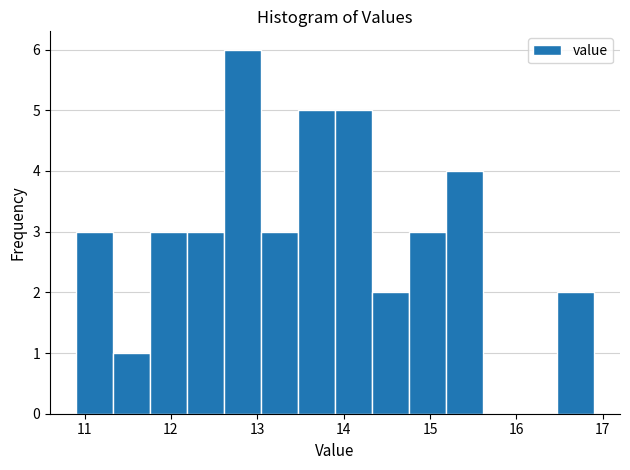

Over which range of the x-axis is the bar tallest?

12.6 to 13.0